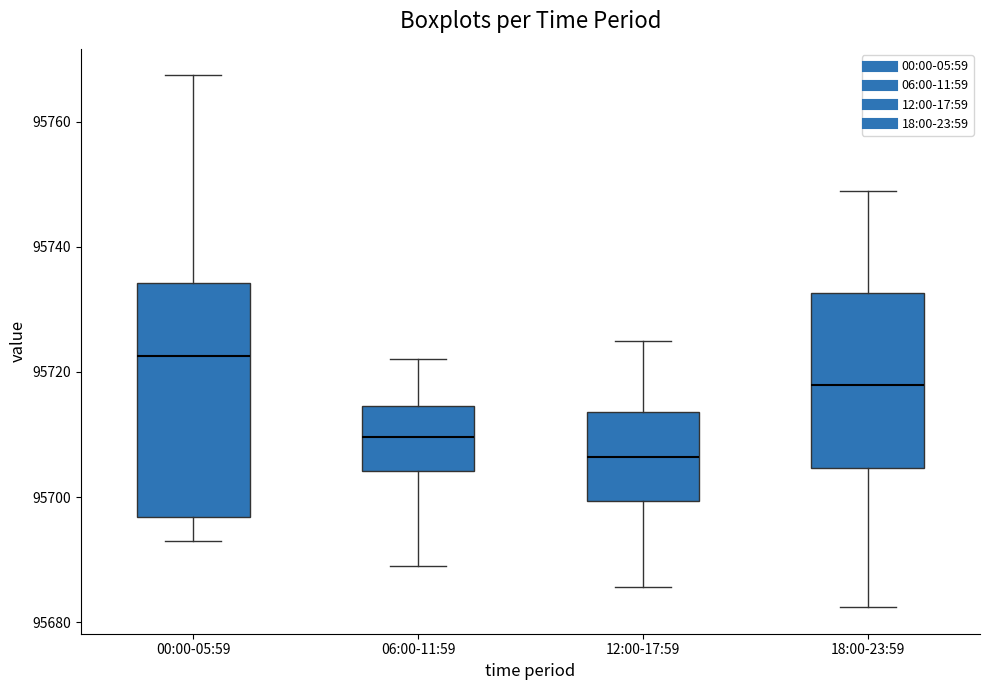

Reading left to right, transcribe this box plot: for each box, give where its median line is, the range the box spans, and where its two whiskers end, as read against the y-axis. The values are not printed on the chart, so give them approximately, as read against the axis.

00:00-05:59: median 95722, box 95696 to 95734, whiskers 95692 to 95768
06:00-11:59: median 95710, box 95704 to 95714, whiskers 95688 to 95722
12:00-17:59: median 95706, box 95700 to 95714, whiskers 95686 to 95726
18:00-23:59: median 95718, box 95704 to 95732, whiskers 95682 to 95748